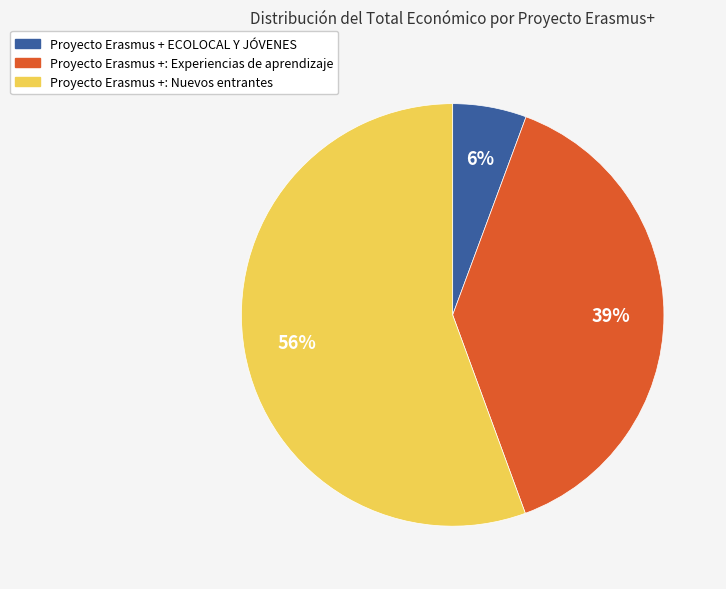

To the nearest percent, what is the difference between the largest and smallest slice percentages?

50%